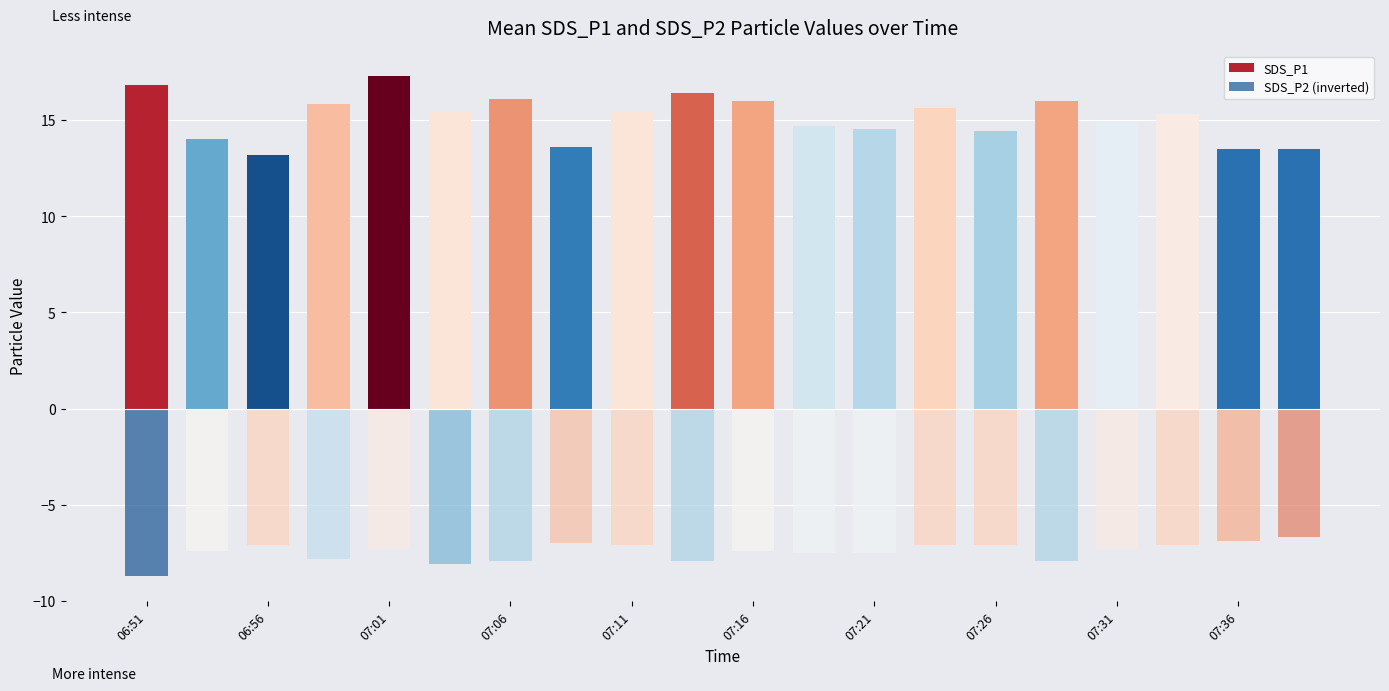

What are all the series names shown in the legend?

SDS_P1, SDS_P2 (inverted)